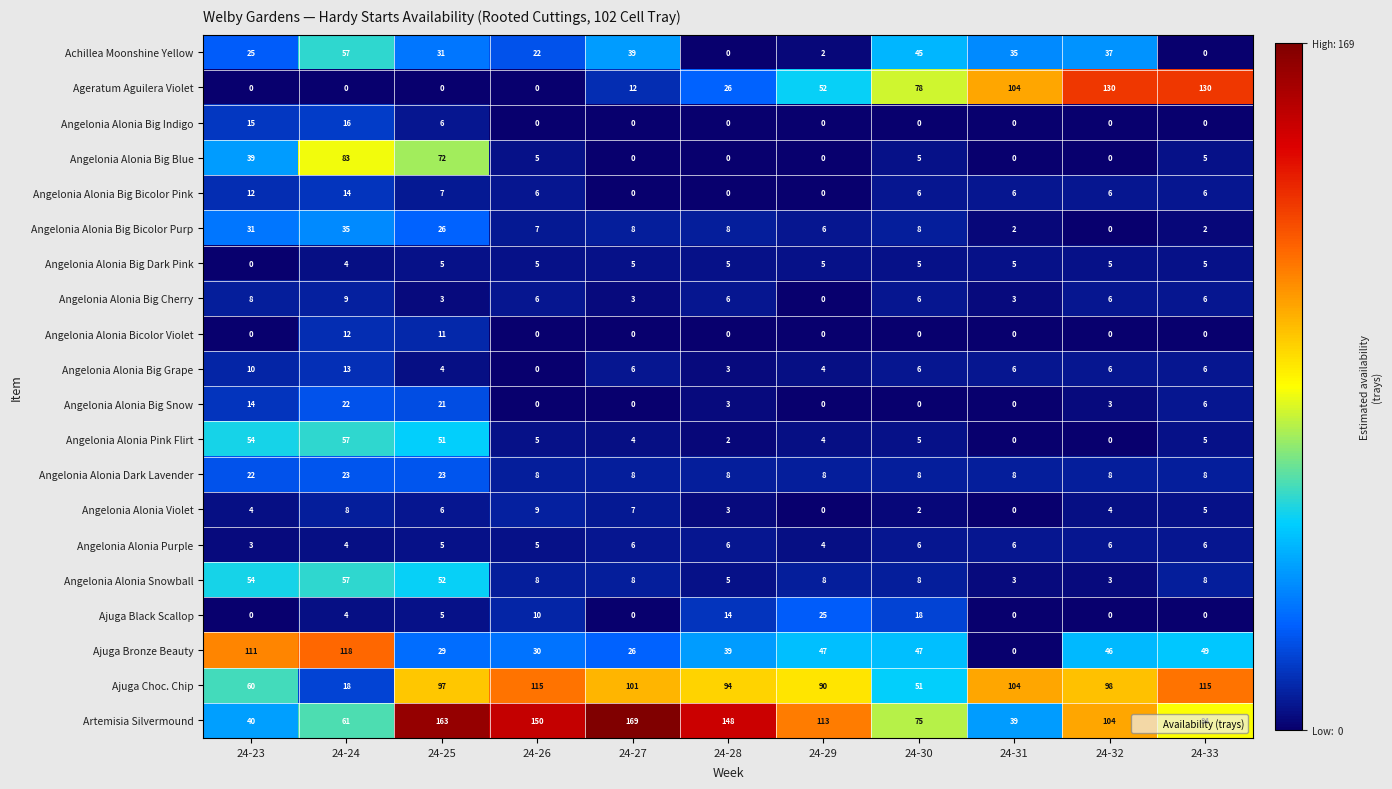

The value of Angelonia Alonia Big Snow at 24-23 is 23. True or false?

False